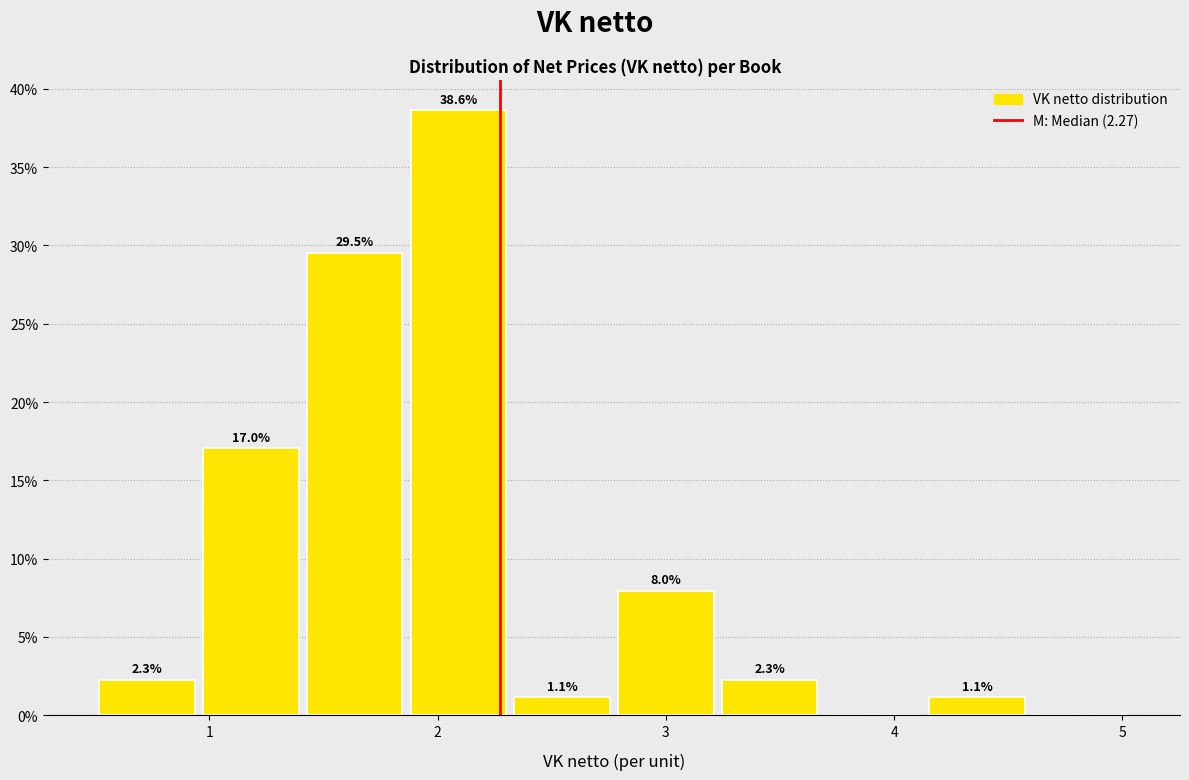

Which range on the x-axis has the tallest bar?

1.9 to 2.3